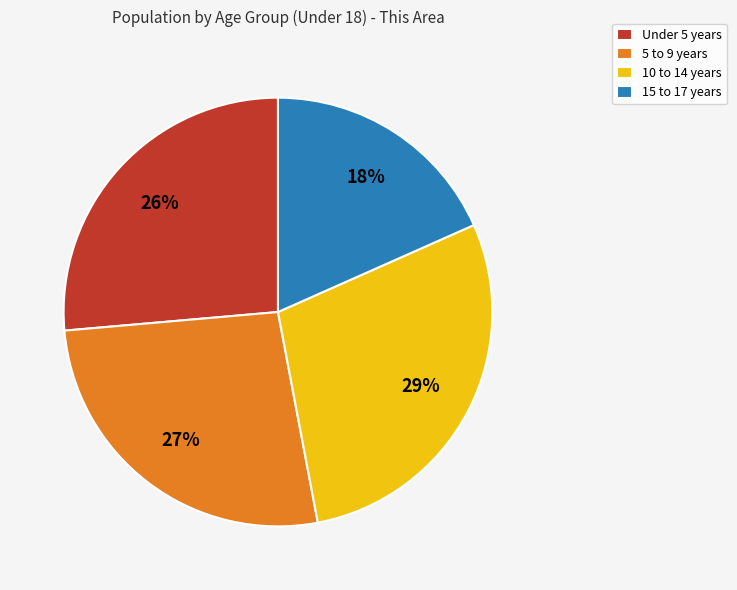

To the nearest percent, what is the difference between the 5 to 9 years and 10 to 14 years slice percentages?

2%